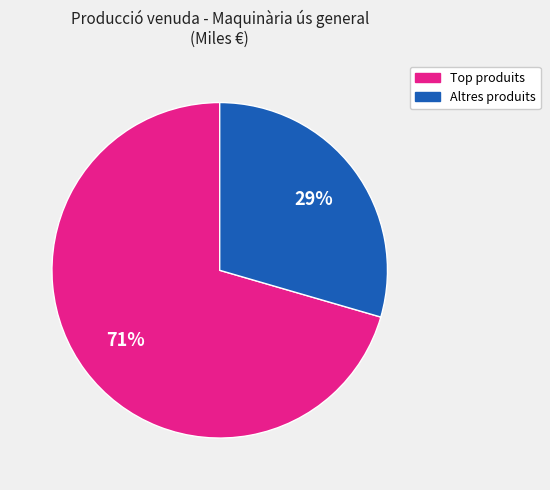

To the nearest percent, what is the average slice percentage?

50%